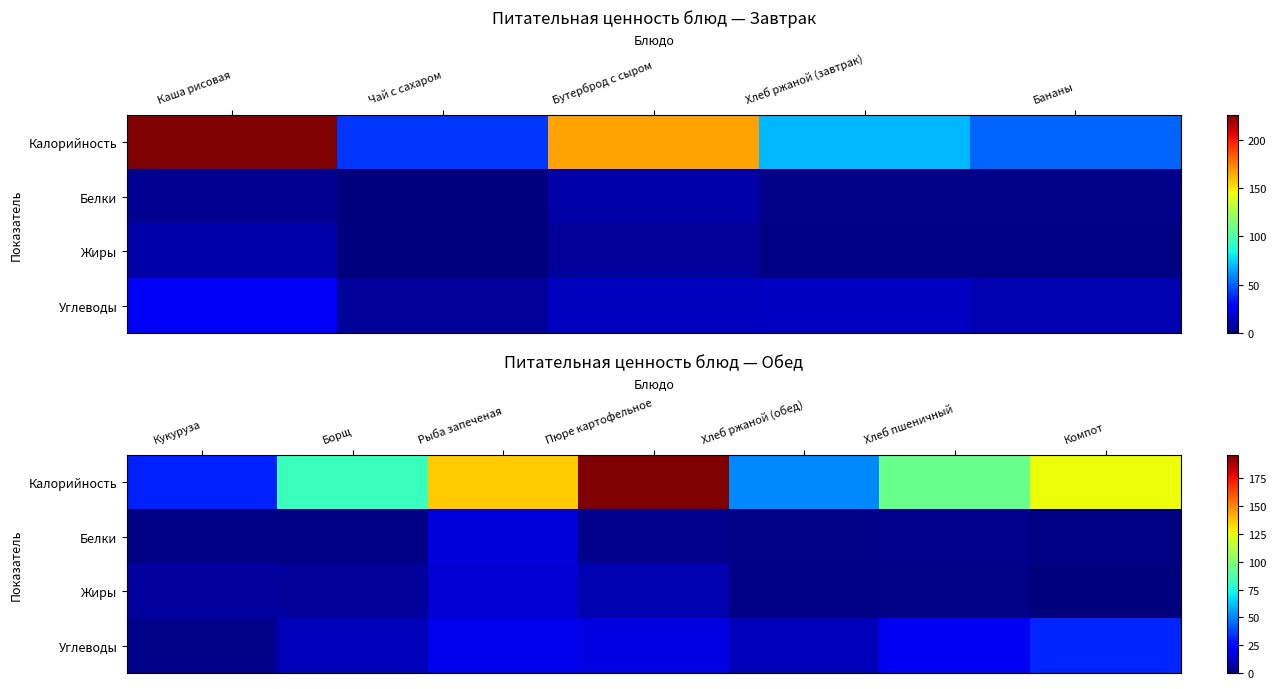

Between Борщ and Пюре картофельное, which series saw the biggest shift?

Калорийность